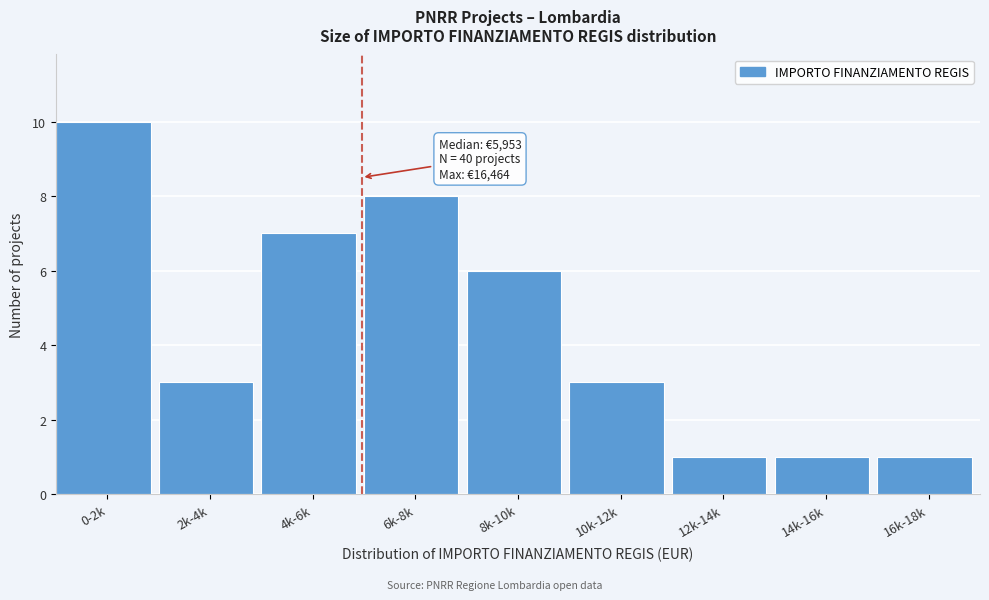

Reading left to right, transcribe all the data shown in this chart.

10	3	7	8	6	3	1	1	1